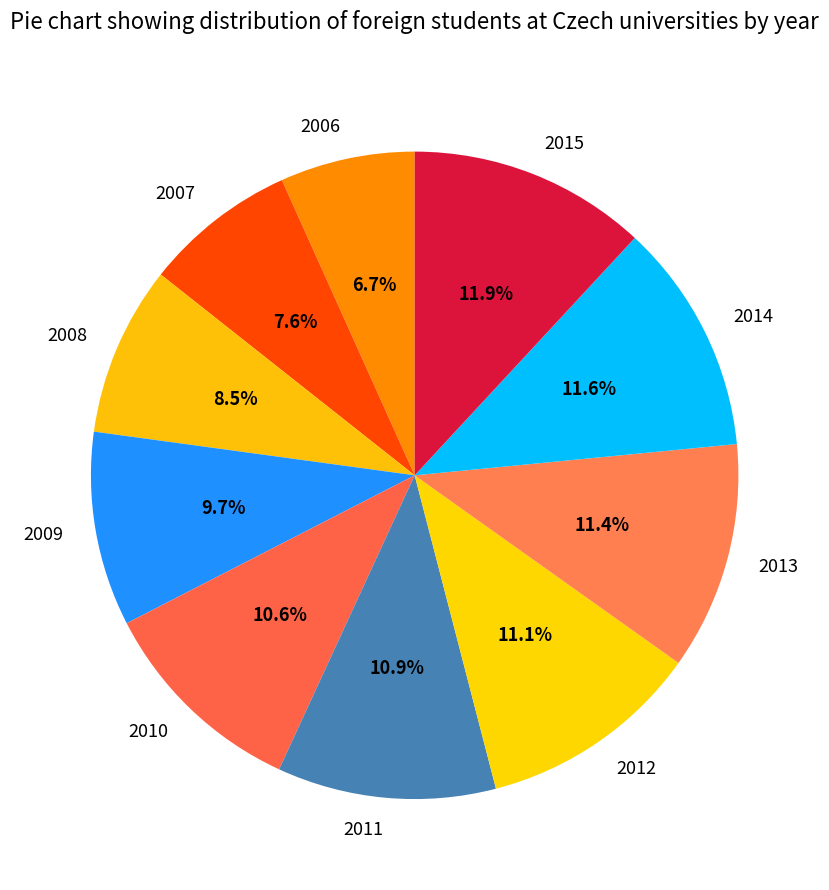

Do 2015 and 2010 together represent more than half of the pie?

No